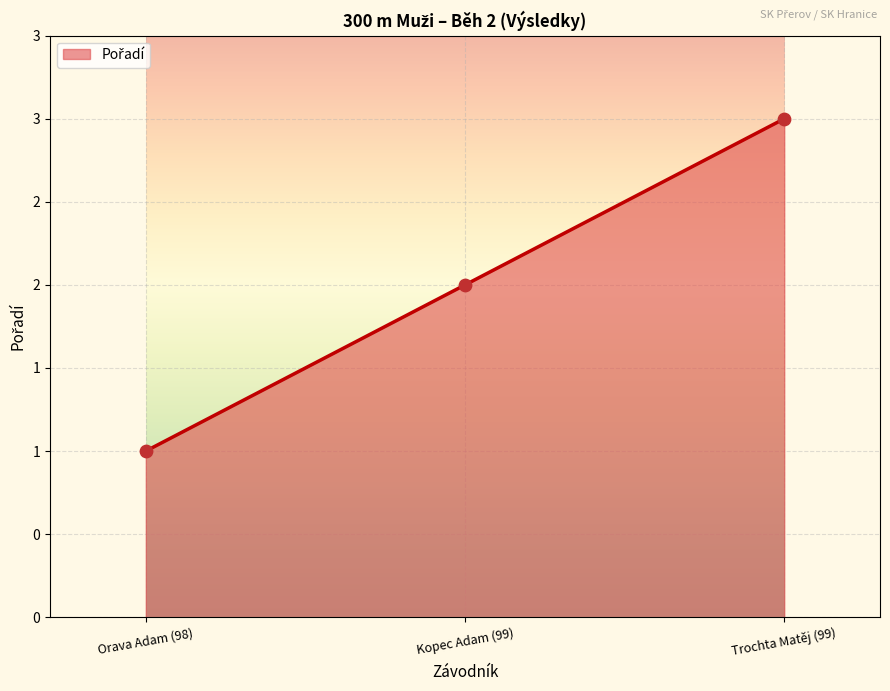

What is the change in value from Kopec Adam (99) to Trochta Matěj (99)?

+1